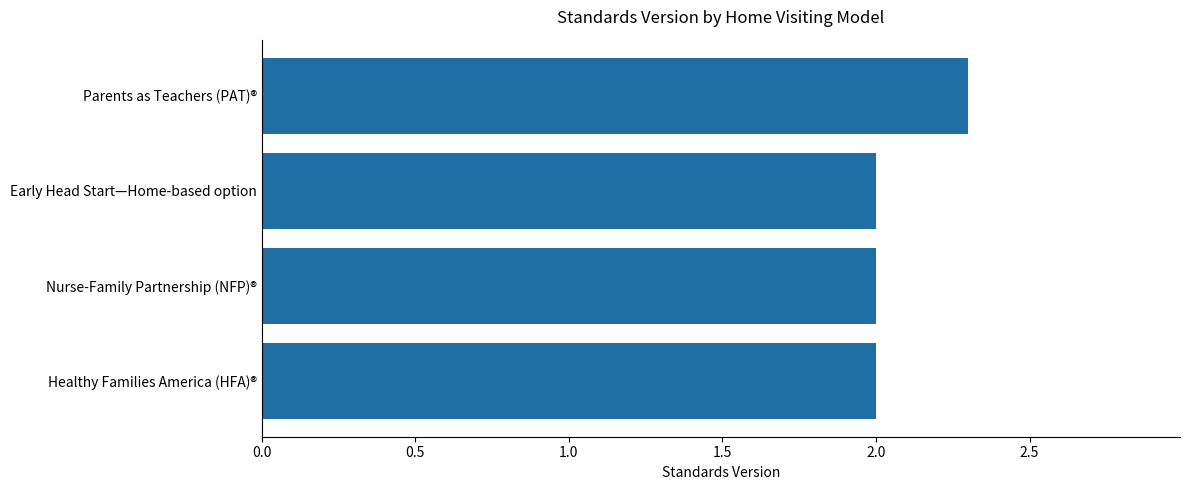

Are the bars grouped side by side (vs. stacked)?

No